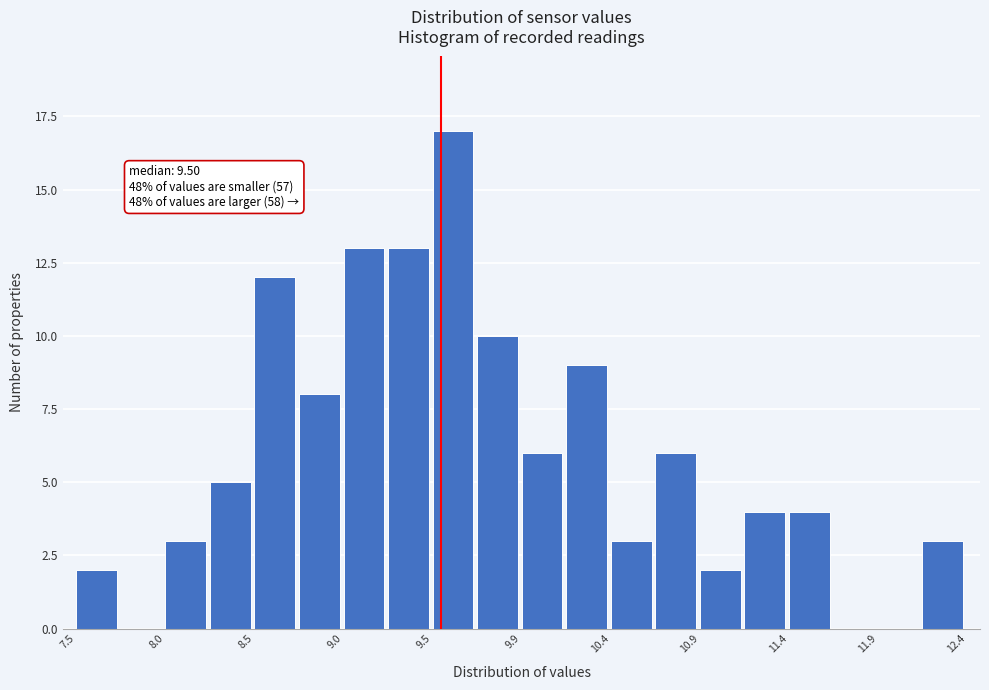

Over which range of the x-axis is the bar tallest?

9.45 to 9.70